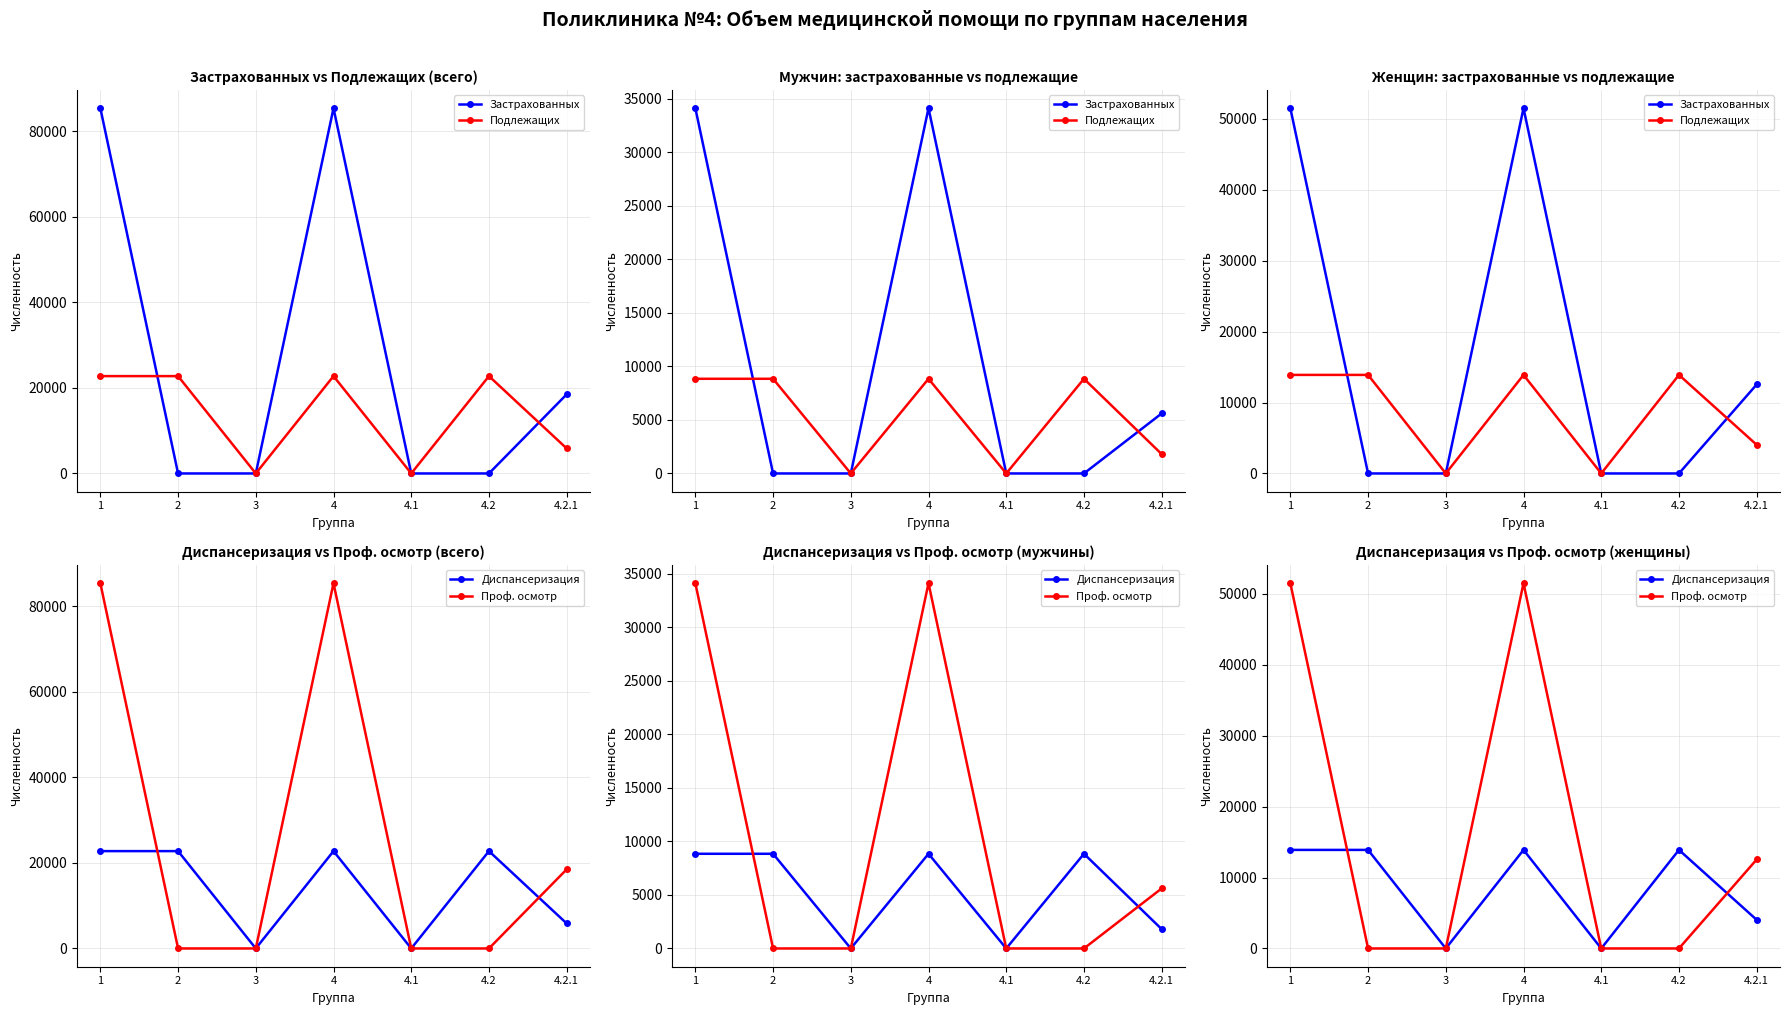

At which label is Диспансеризация closest to 6949?

4.2.1